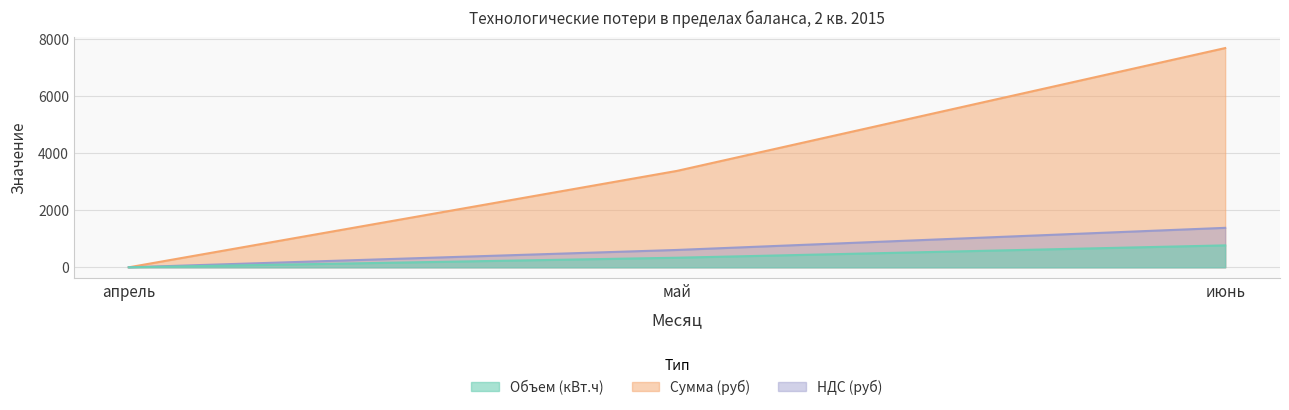

Reading left to right, extract all data points from this chart.

Объем (кВт.ч): 0.0	336.4	769.6
Сумма (руб): 0.0	3384.8	7696.3
НДС (руб): 0.0	609.3	1385.3